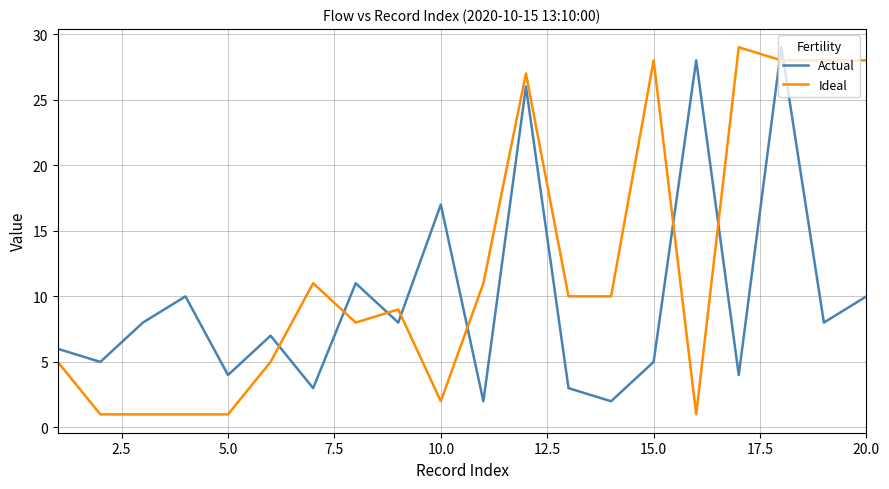

How many times do Actual and Ideal cross each other?

9